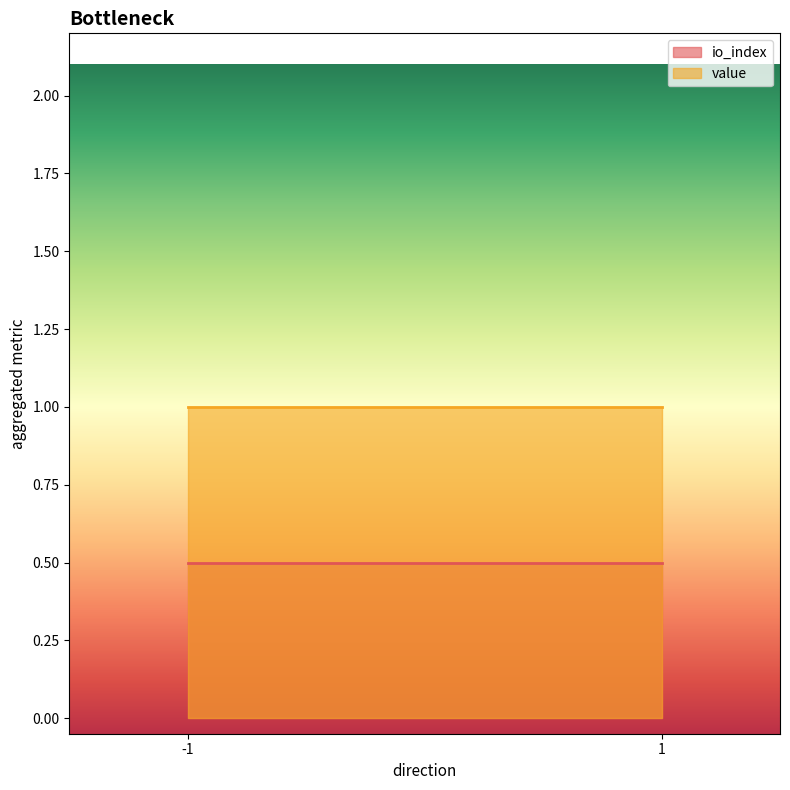

How many values in the io_index series are below 1?

2